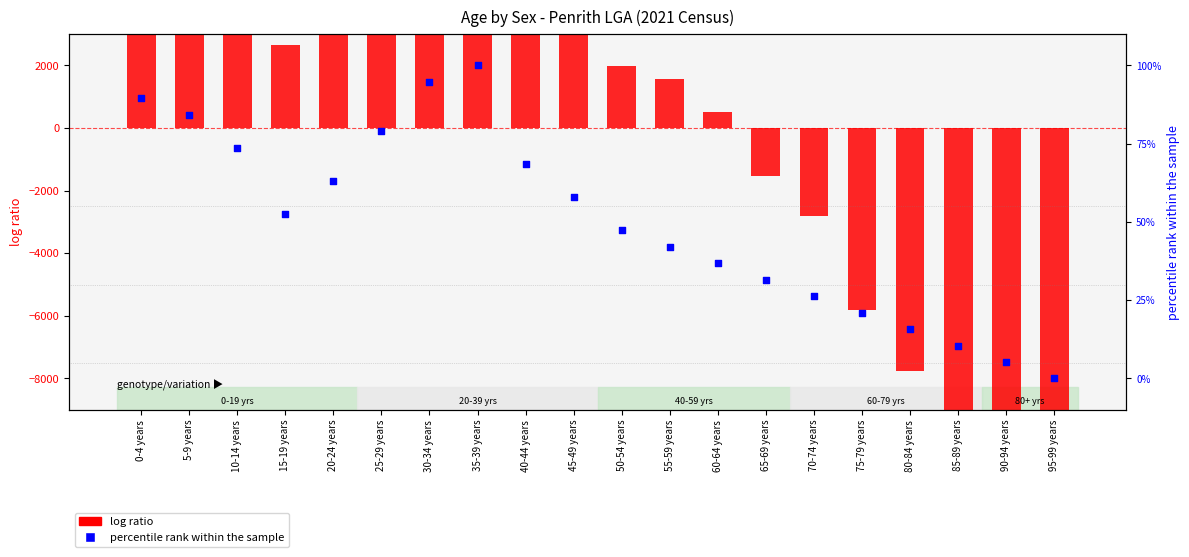

Which series reaches the minimum Y coordinate?

log ratio